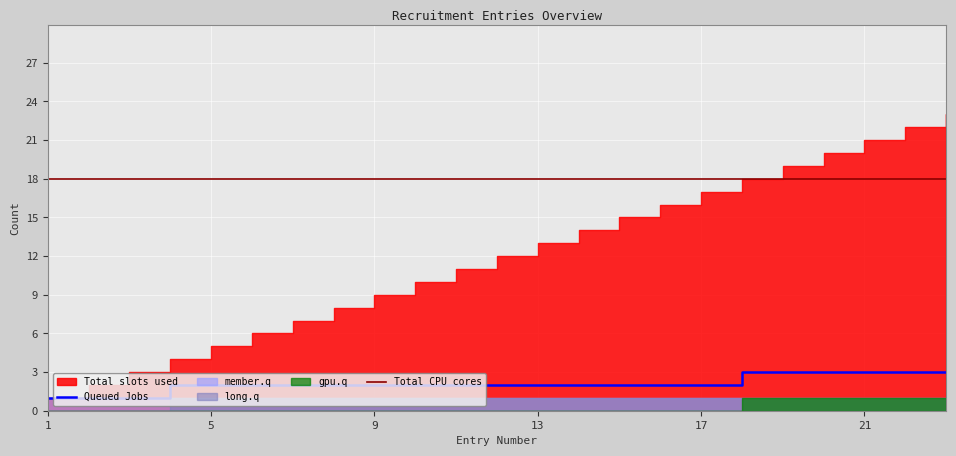

Is it true that Queued Jobs equals 3 at 21?

True